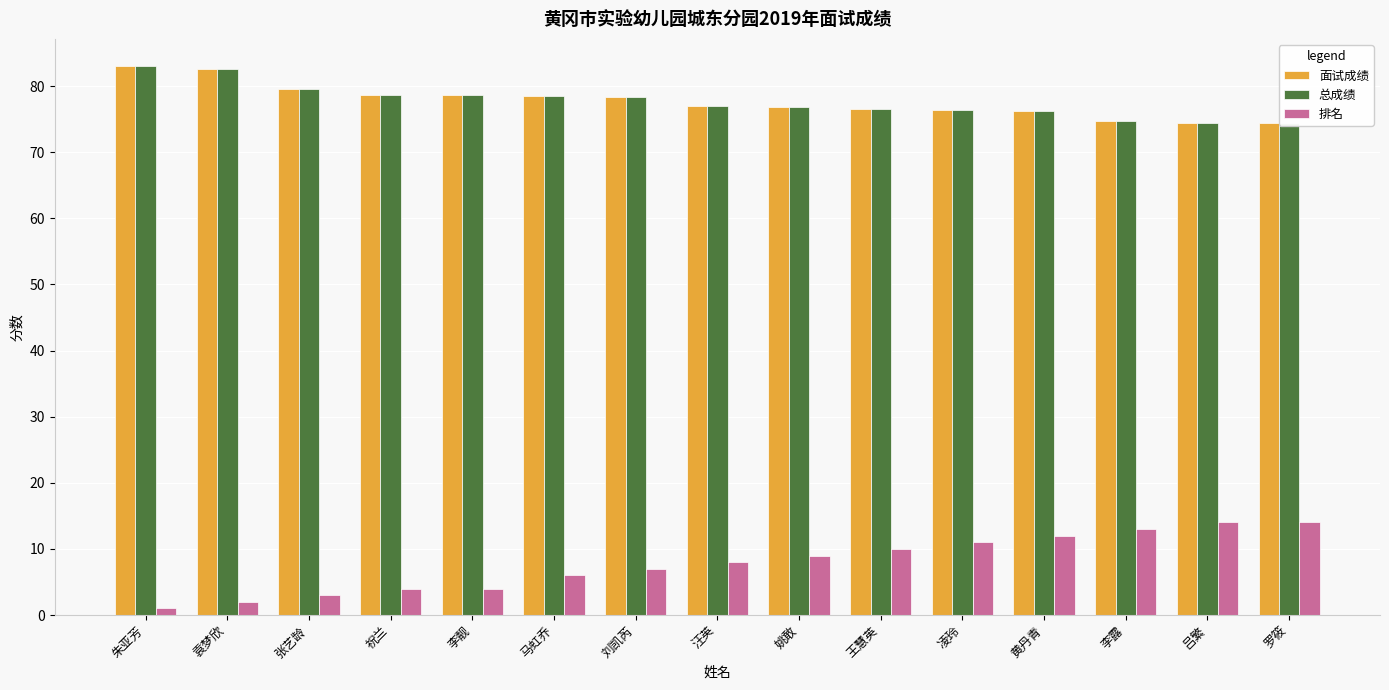

What is the label of the 13th bar from the left?

李露